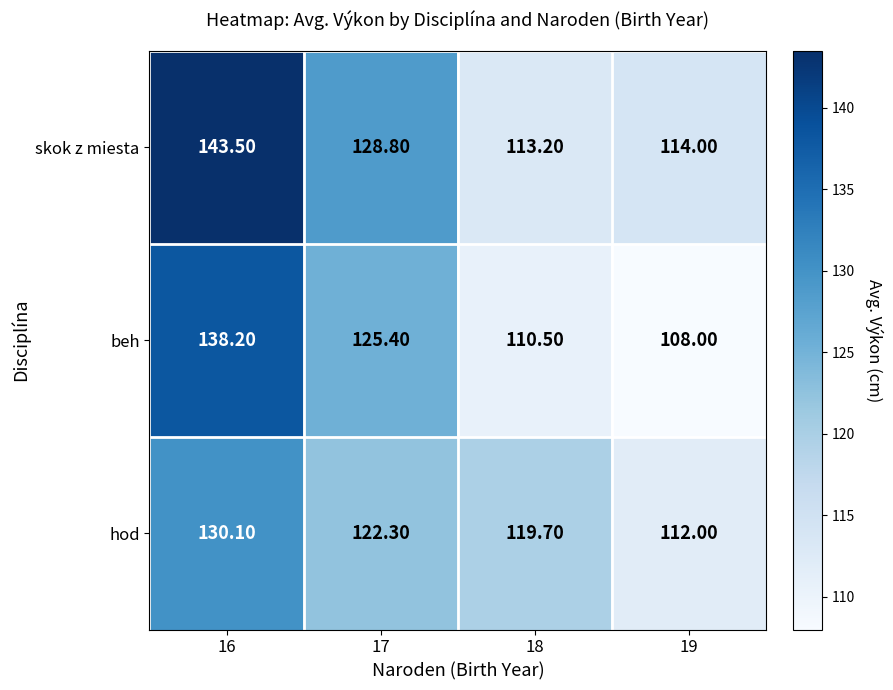

What is the difference between the maximum and minimum values in the hod series?

18.1